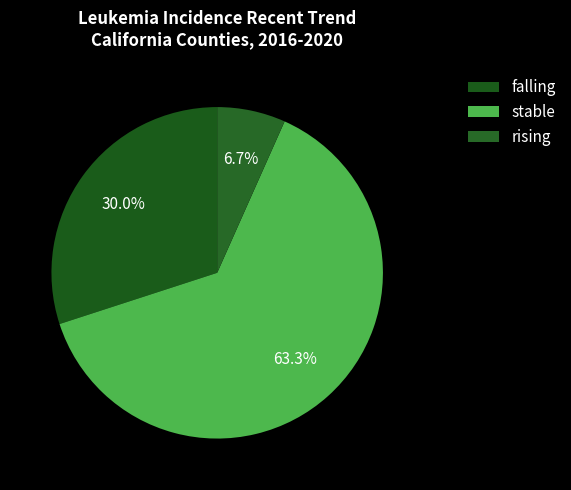

To the nearest percent, what percentage of the pie is rising?

7%